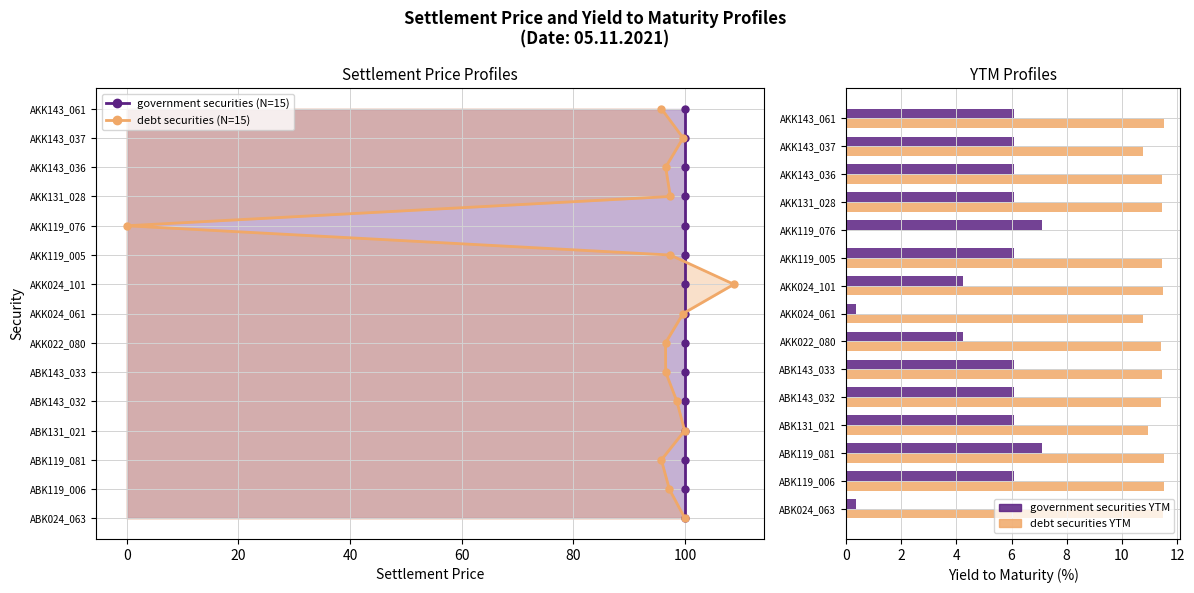

How many positive values does the debt securities YTM series have?

14